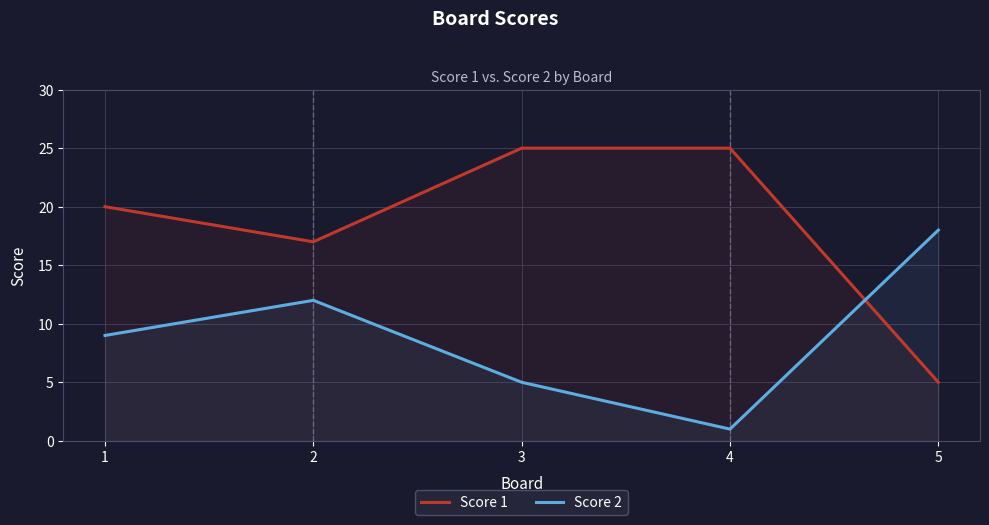

The value of Score 1 at 4 is 25. True or false?

True